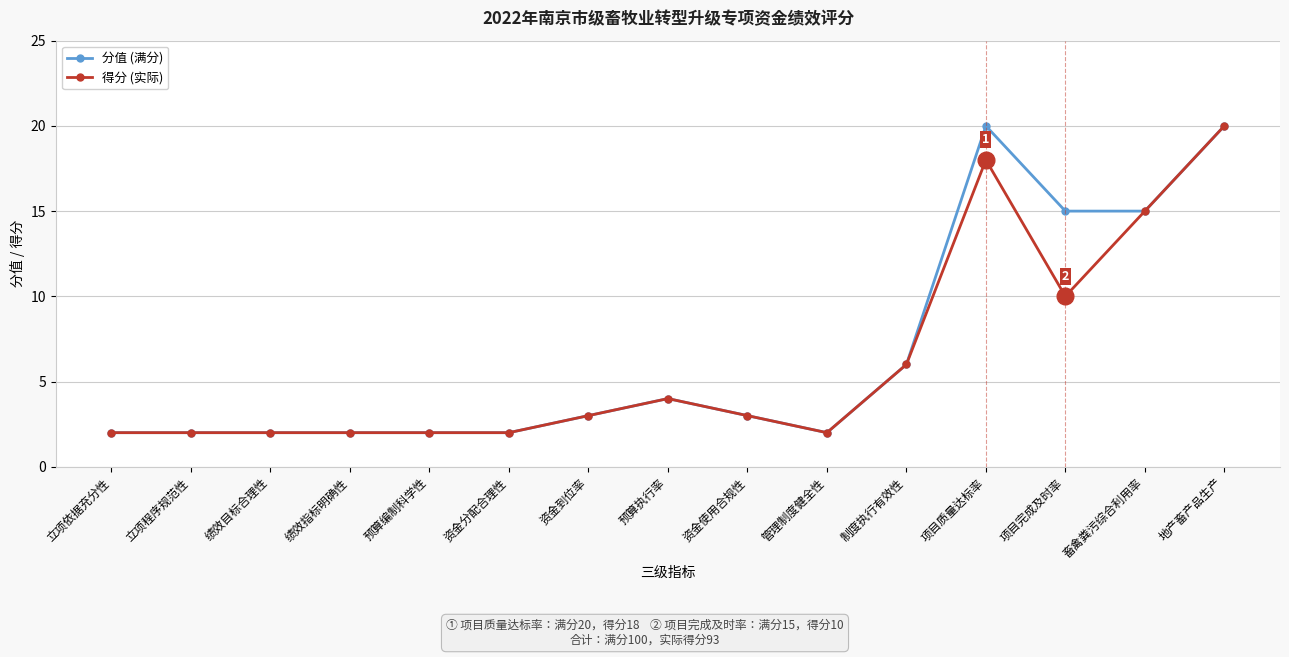

The 分值 (满分) series shows 15 at 项目完成及时率. True or false?

True